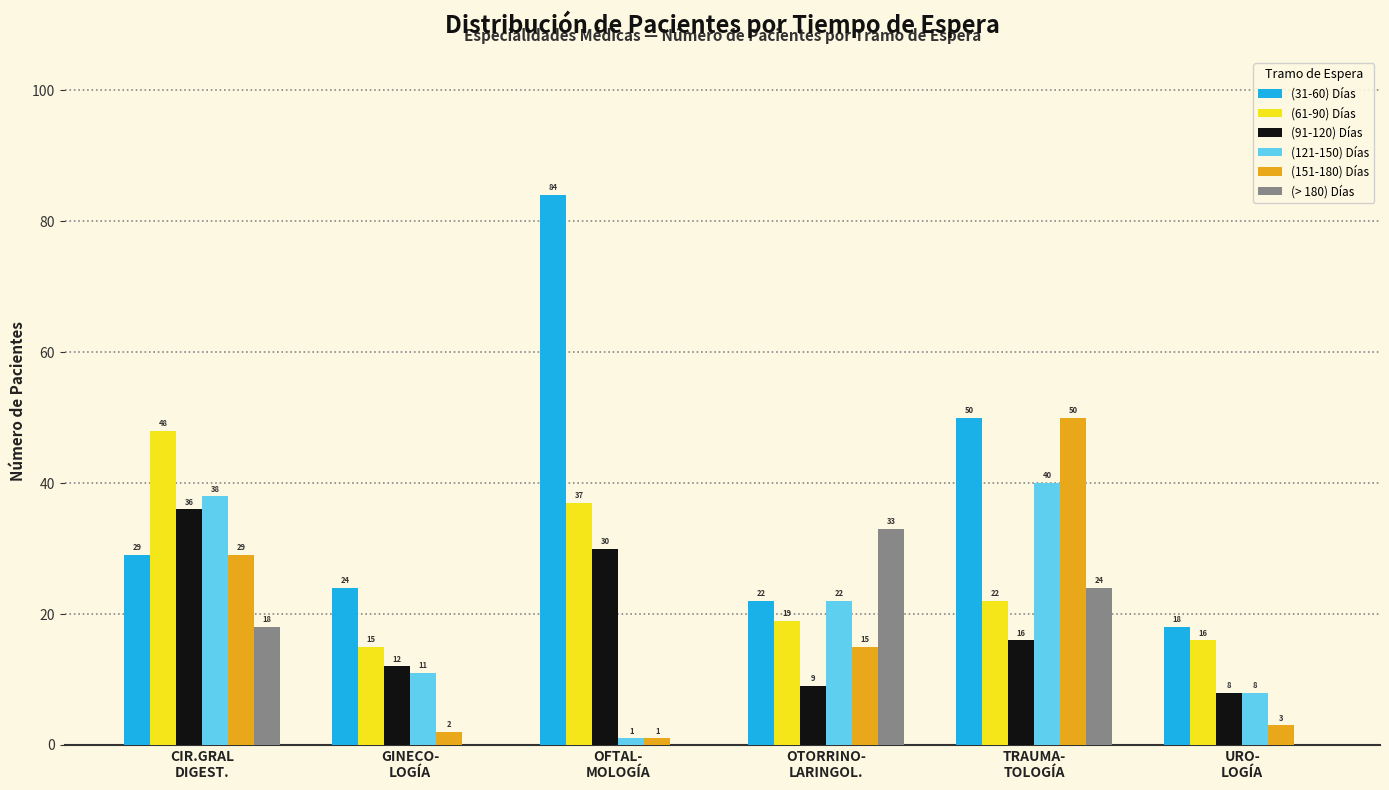

Where is (31-60) Días nearest to the value 51?

TRAUMA-
TOLOGÍA